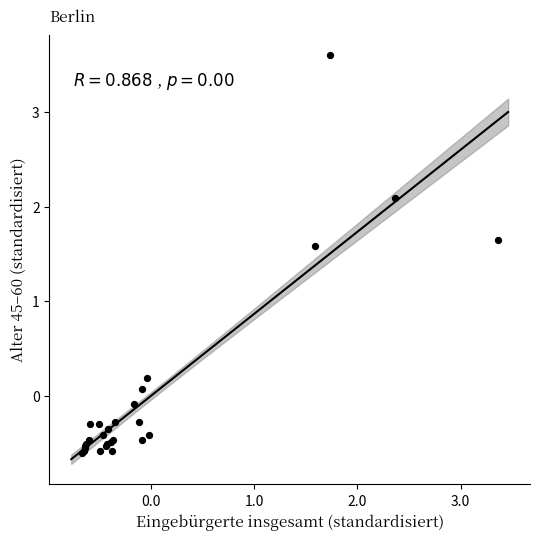

What Y value in the scatter plot is closest to 1?

1.6